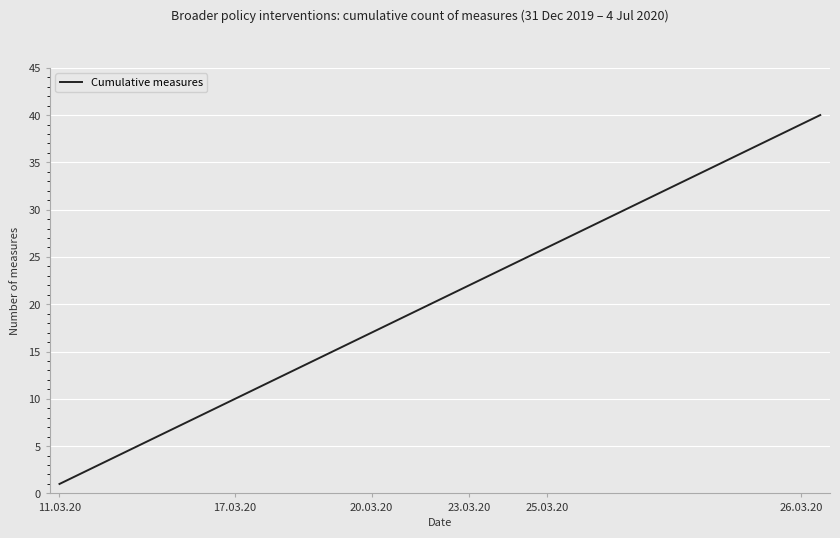

What is the difference between the maximum and minimum values?

39.0